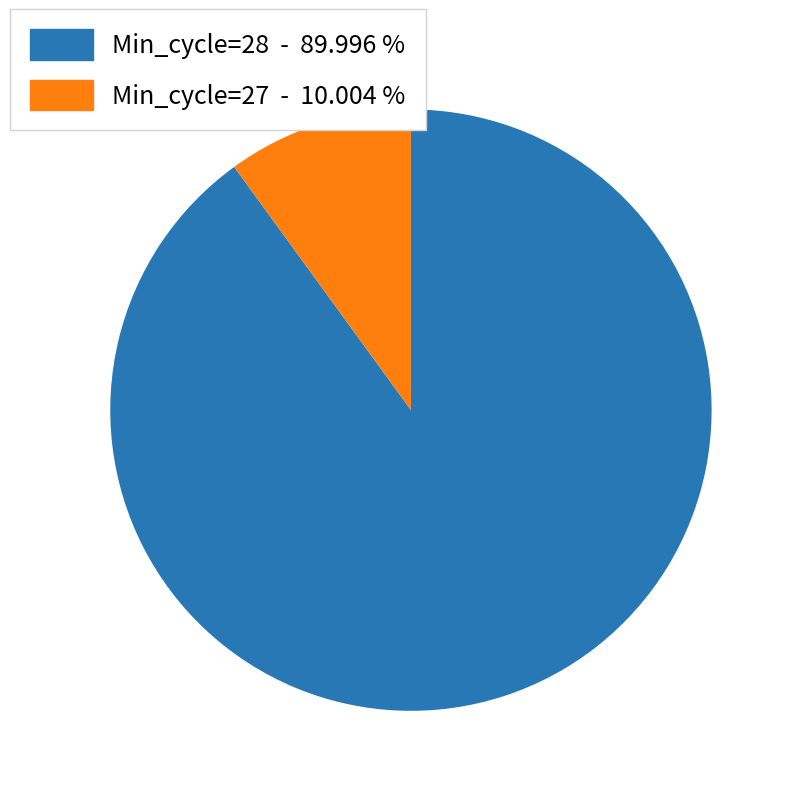

How many slices are in this pie chart?

2